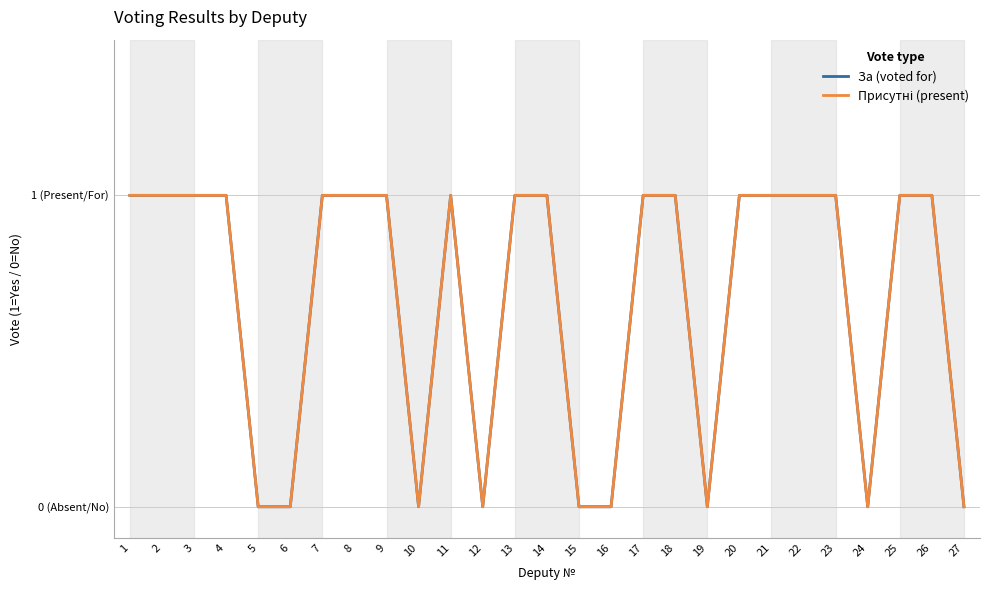

Does the chart display data point markers on the line(s)?

No